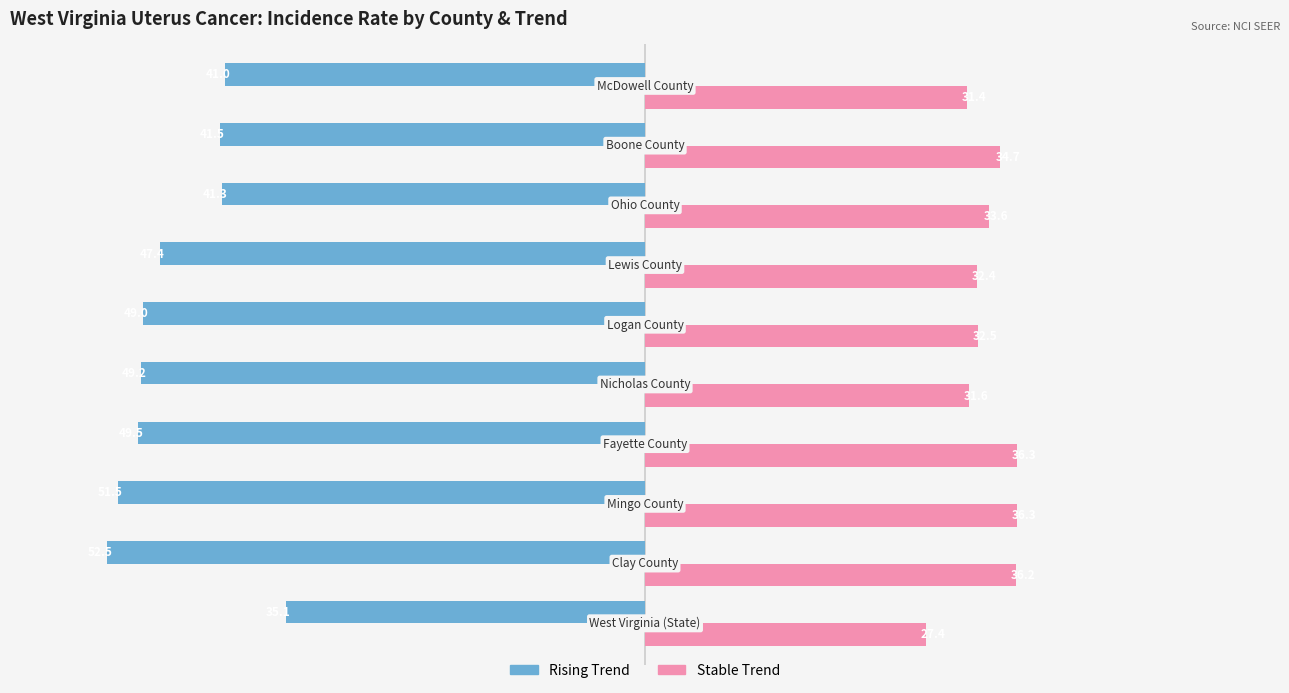

What is the smallest value displayed?

-52.5